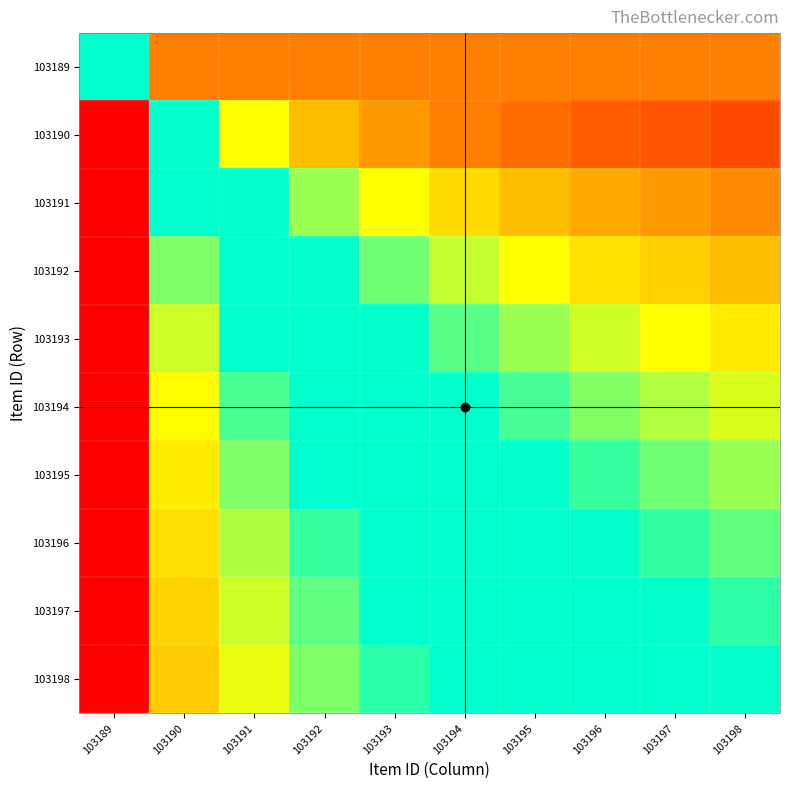

At which category is the sum across all series the highest?

103190